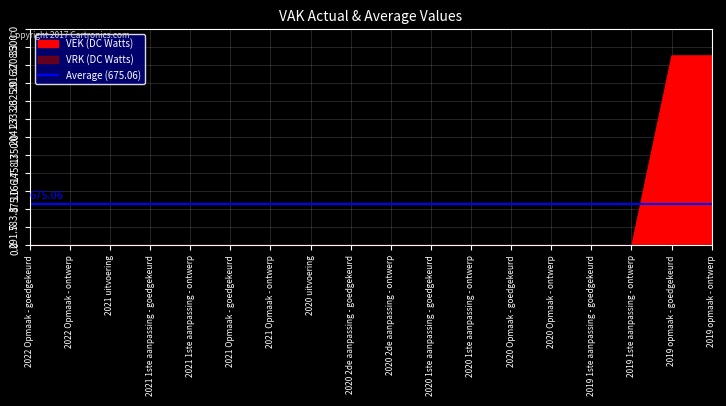

True or false: VRK has a value of 0 at 2021 Opmaak - goedgekeurd.

True